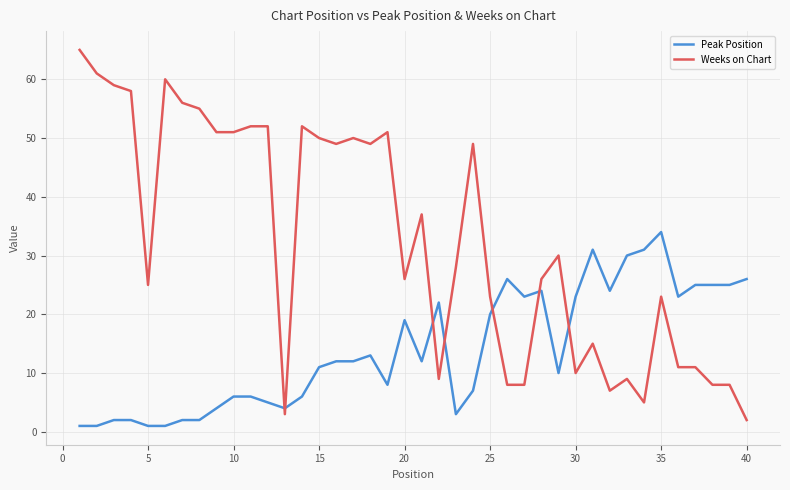

True or false: Peak Position and Weeks on Chart cross at least once.

True